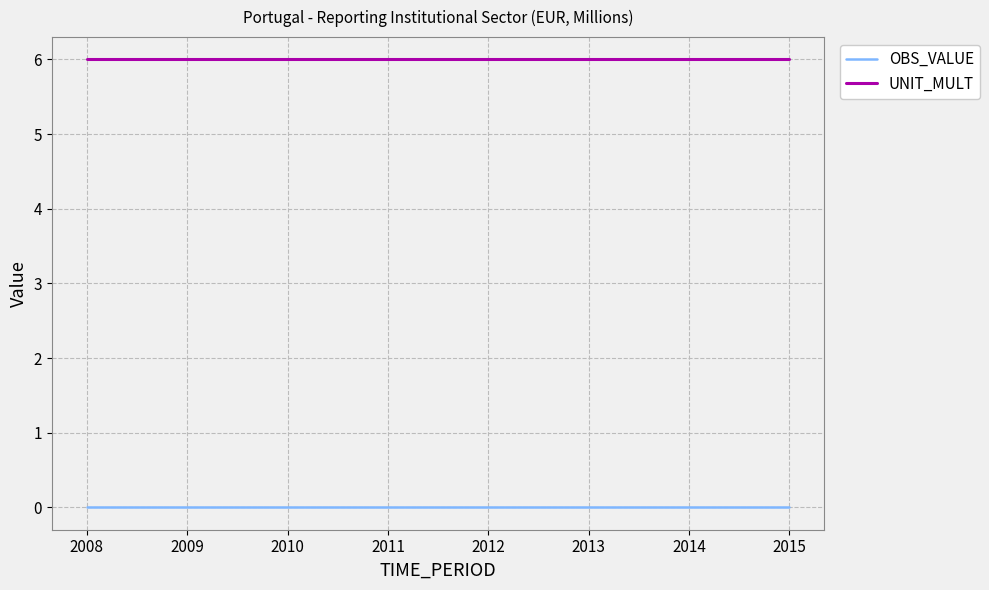

Reading left to right, what are all the values shown in this chart?

OBS_VALUE: 2008=0	2009=0	2010=0	2011=0	2012=0	2013=0	2014=0	2015=0
UNIT_MULT: 2008=6	2009=6	2010=6	2011=6	2012=6	2013=6	2014=6	2015=6